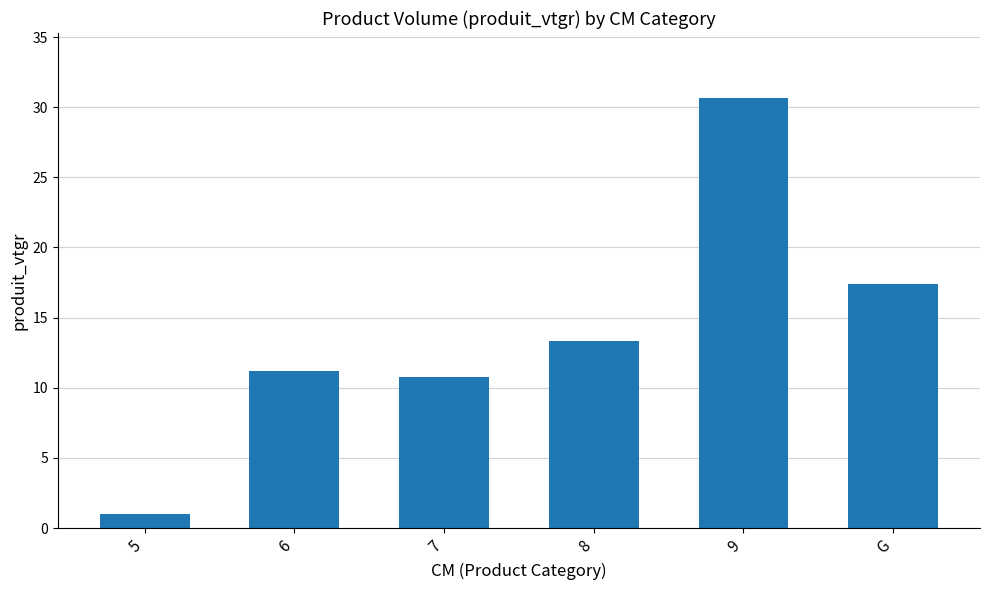

Rank the categories by value from lowest to highest.

5, 7, 6, 8, G, 9